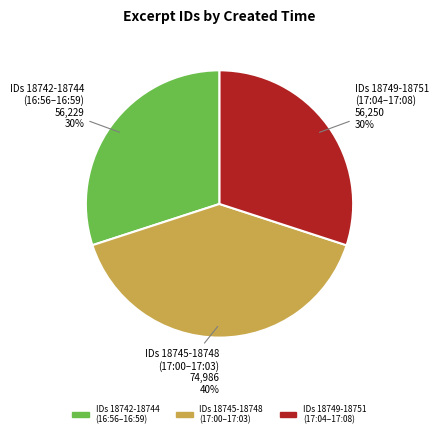

To the nearest percent, what is the average slice percentage?

33%